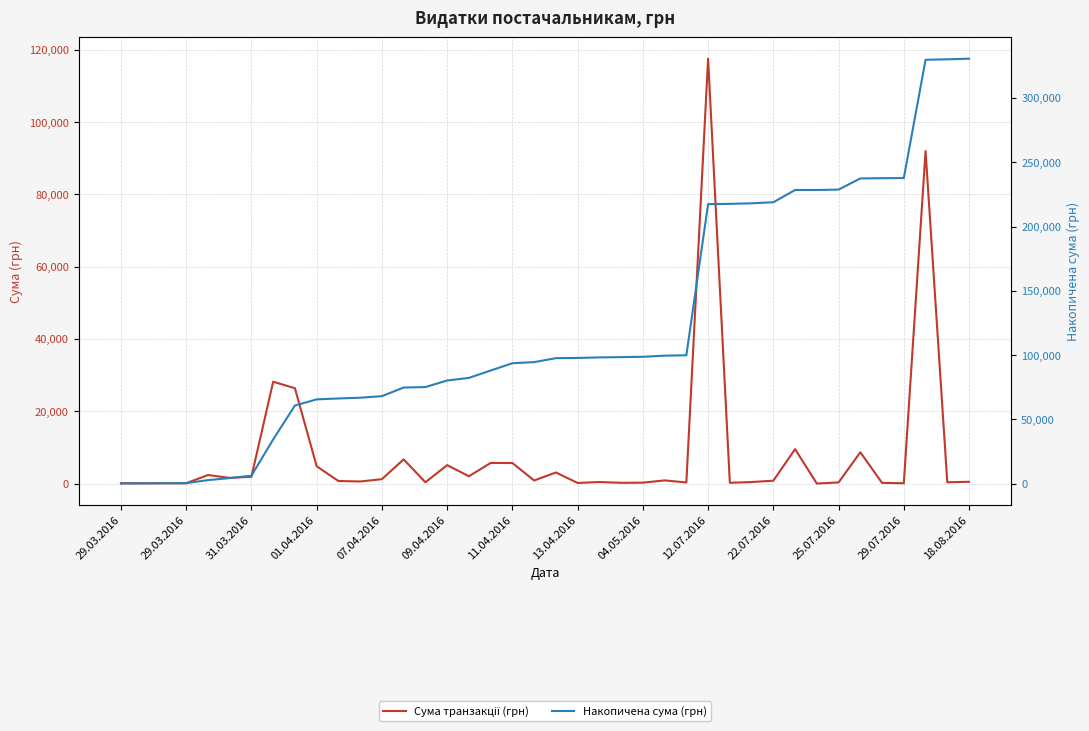

What is the difference between the Накопичена сума (грн) values at 35 and 34?

199.0